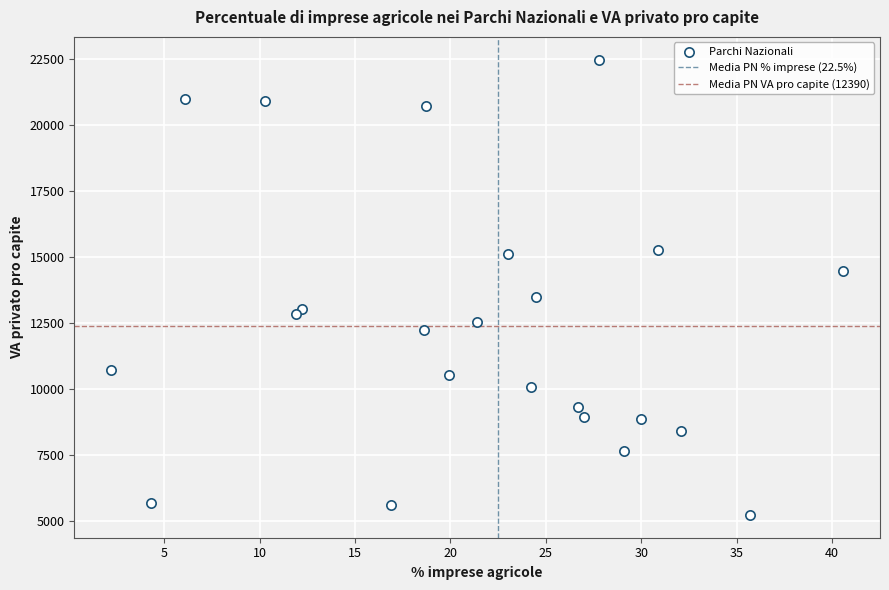

What Y value in the scatter plot is closest to 13851?

13501